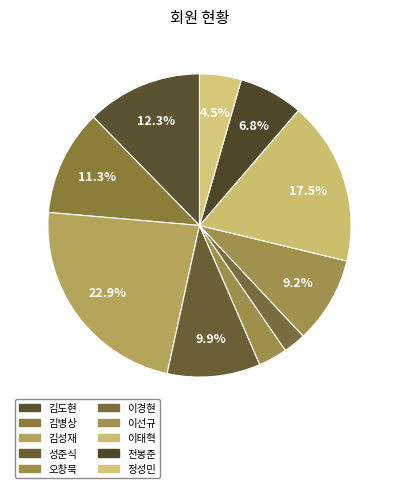

Count the number of slices in the pie.

10